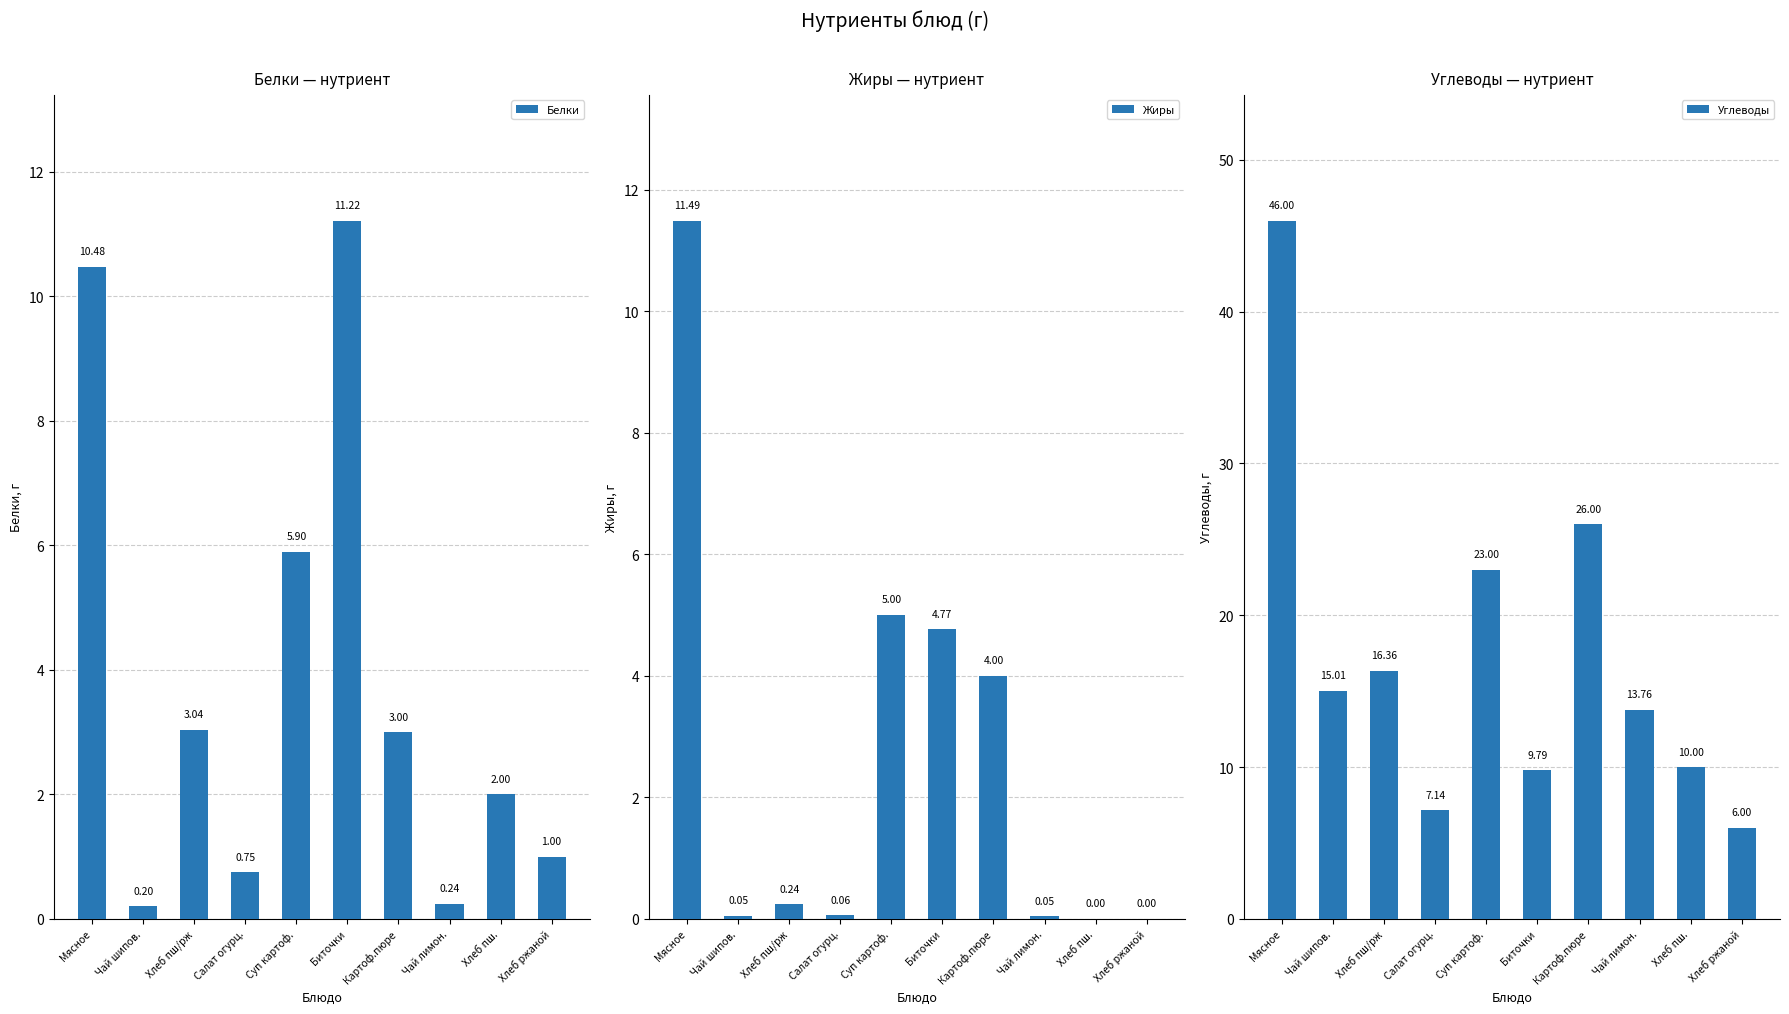

What position from the left is Чай лимон.?

8